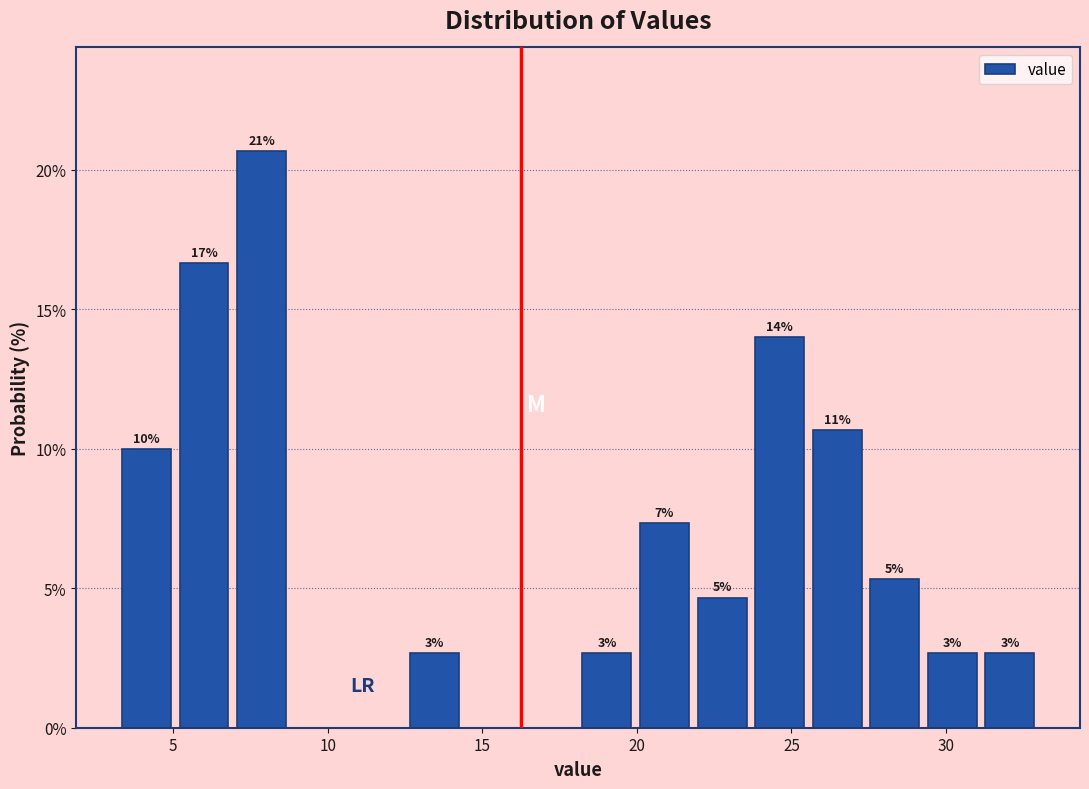

Read against the x-axis, roughly where is the centre of the tallest bar?

8.0